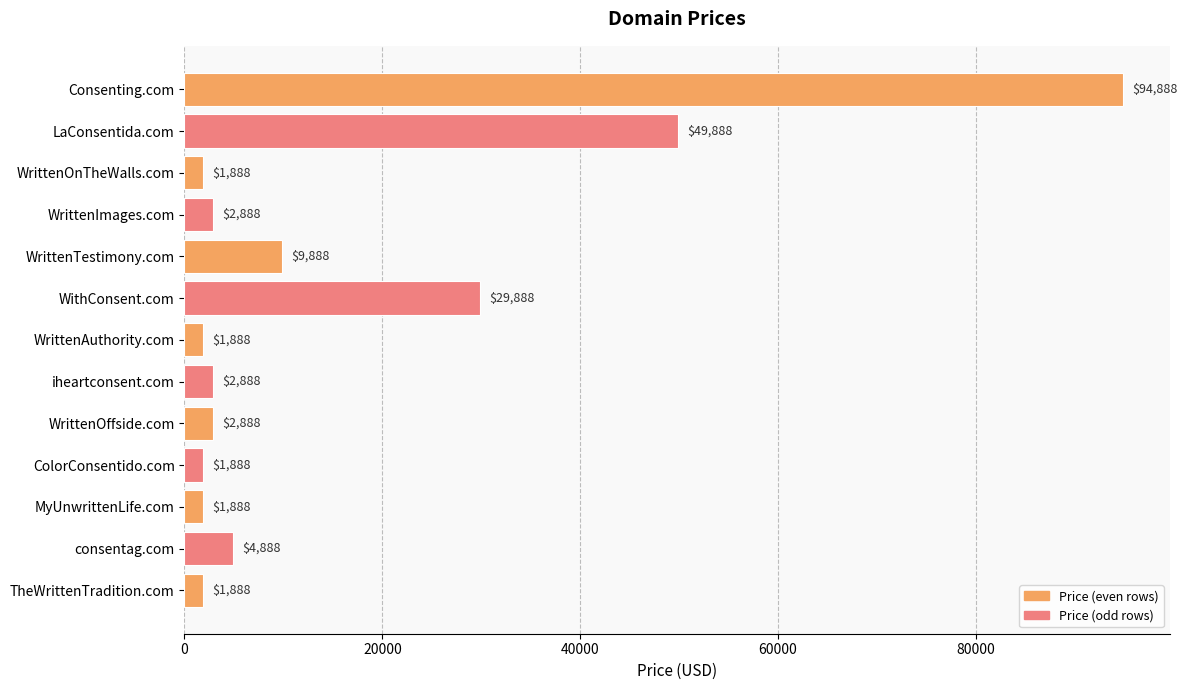

What is the smallest value displayed?

1888